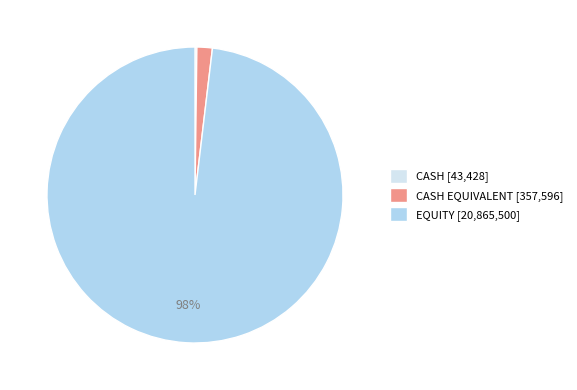

Between EQUITY [20,865,500] and CASH EQUIVALENT [357,596], which is larger?

EQUITY [20,865,500]